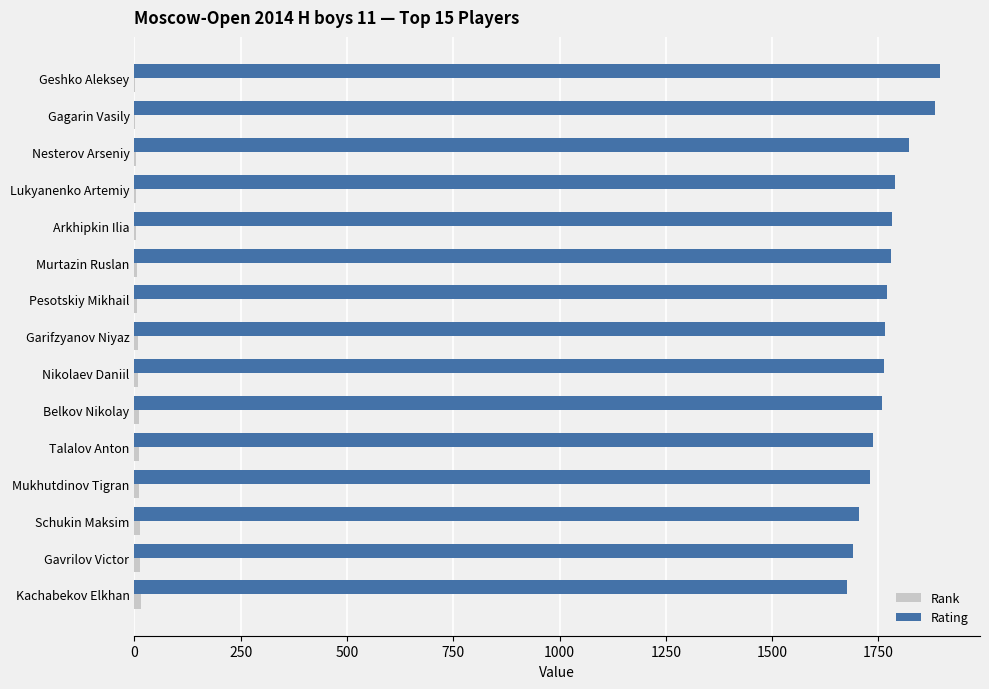

What is the sum of all Rating values?

26542